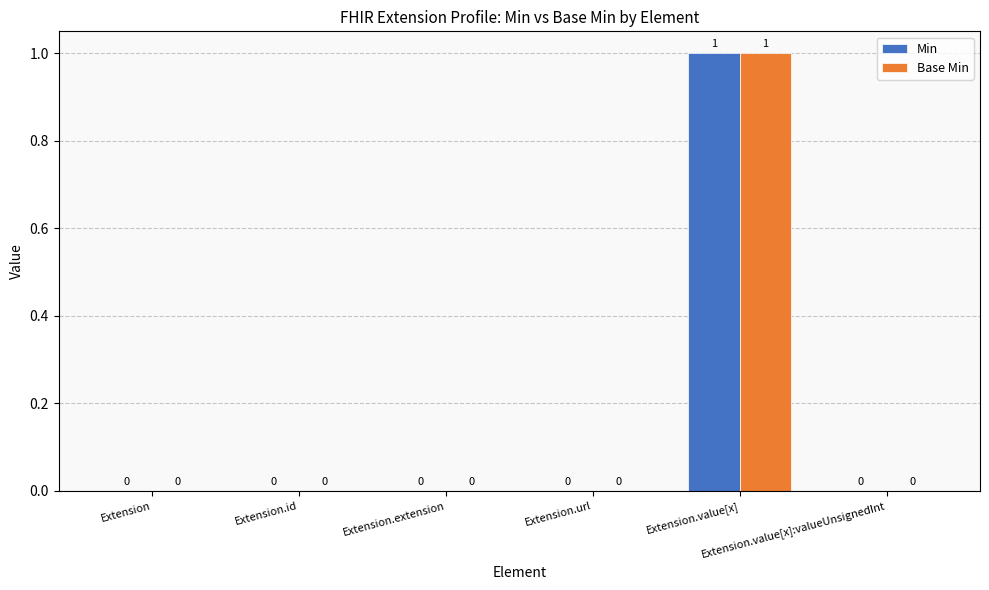

Reading left to right, extract all data points from this chart.

Min: Extension=0	Extension.id=0	Extension.extension=0	Extension.url=0	Extension.value[x]=1	Extension.value[x]:valueUnsignedInt=0
Base Min: Extension=0	Extension.id=0	Extension.extension=0	Extension.url=0	Extension.value[x]=1	Extension.value[x]:valueUnsignedInt=0